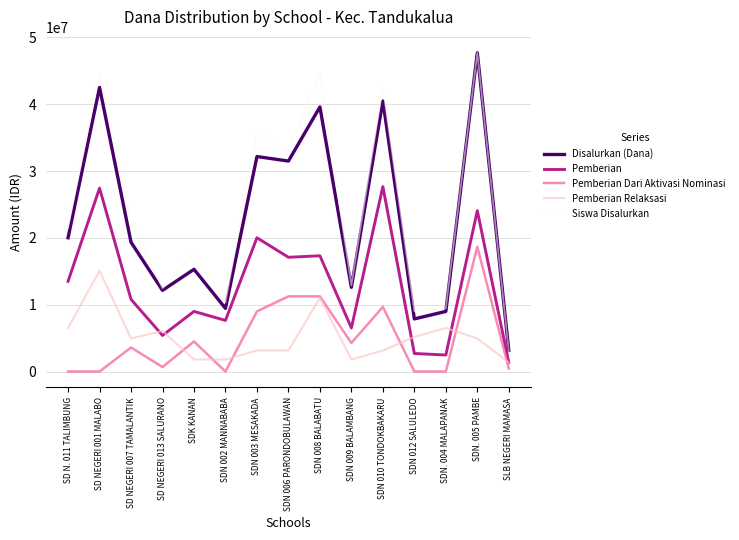

What position from the right is SD NEGERI 007 TAMALANTIK?

13